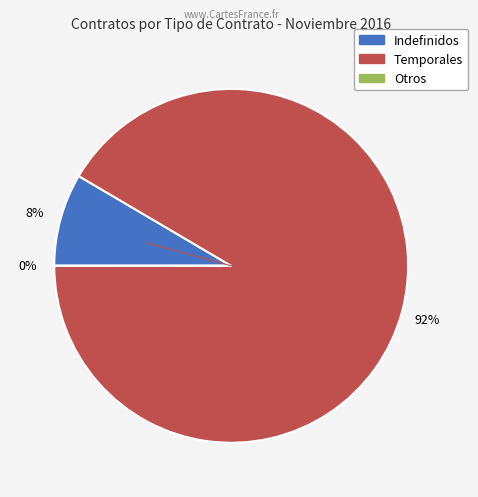

Does Temporales account for over 50% of the chart?

Yes